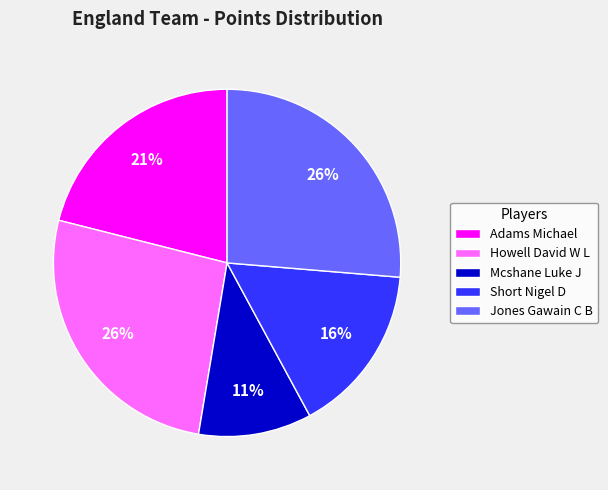

Approximately how many times larger is the value at Mcshane Luke J compared to Howell David W L?

0.4